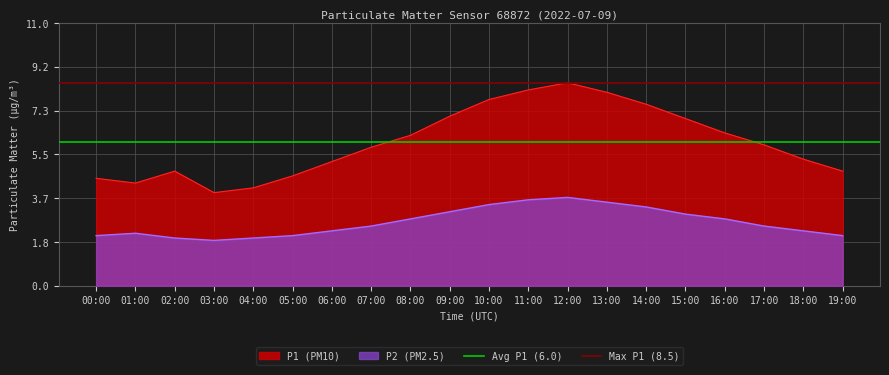

True or false: Avg P1 (6.0) has a value of 3.9 at 00:00.

False